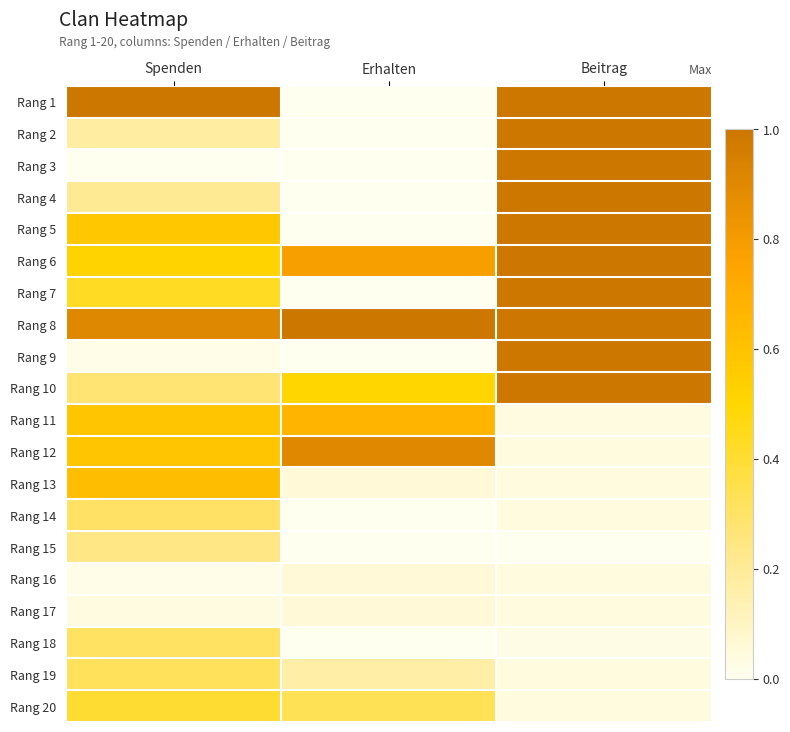

List the series in order of their peak value, highest first.

Rang 1, Rang 2, Rang 3, Rang 4, Rang 5, Rang 6, Rang 7, Rang 8, Rang 9, Rang 10, Rang 12, Rang 11, Rang 13, Rang 20, Rang 19, Rang 18, Rang 14, Rang 15, Rang 16, Rang 17